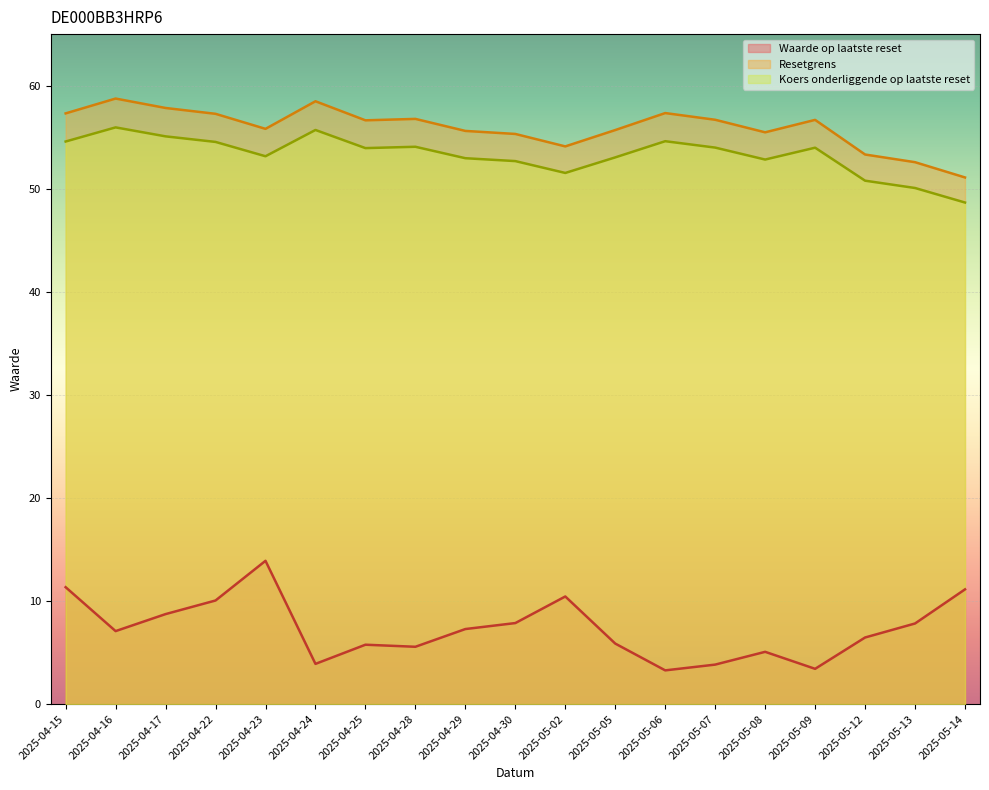

At 2025-05-02, list the series in order from largest to smallest.

Resetgrens, Koers onderliggende op laatste reset, Waarde op laatste reset